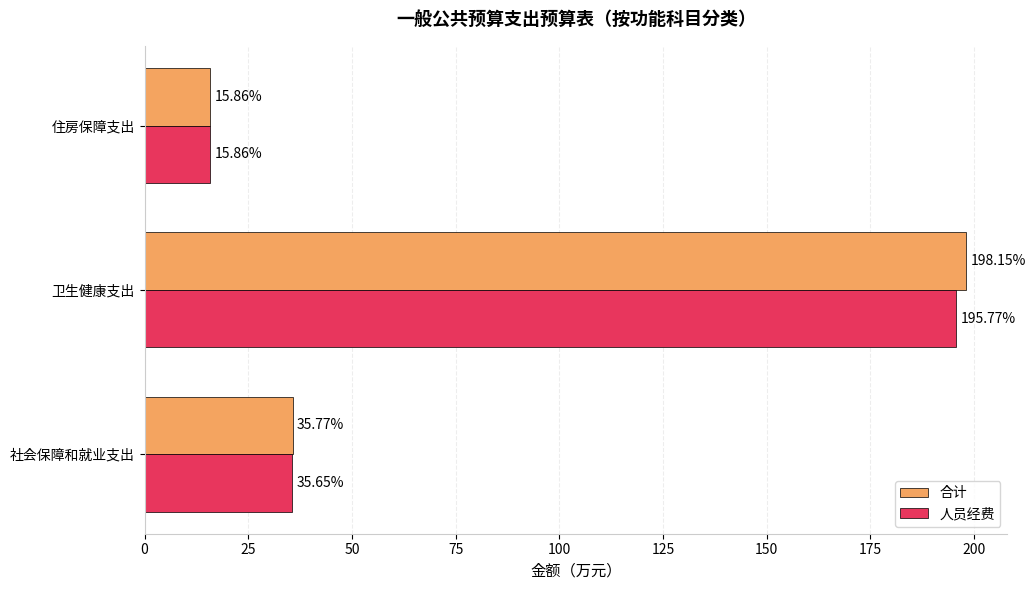

What is the sum of the 合计 values at 卫生健康支出 and 住房保障支出?

214.0